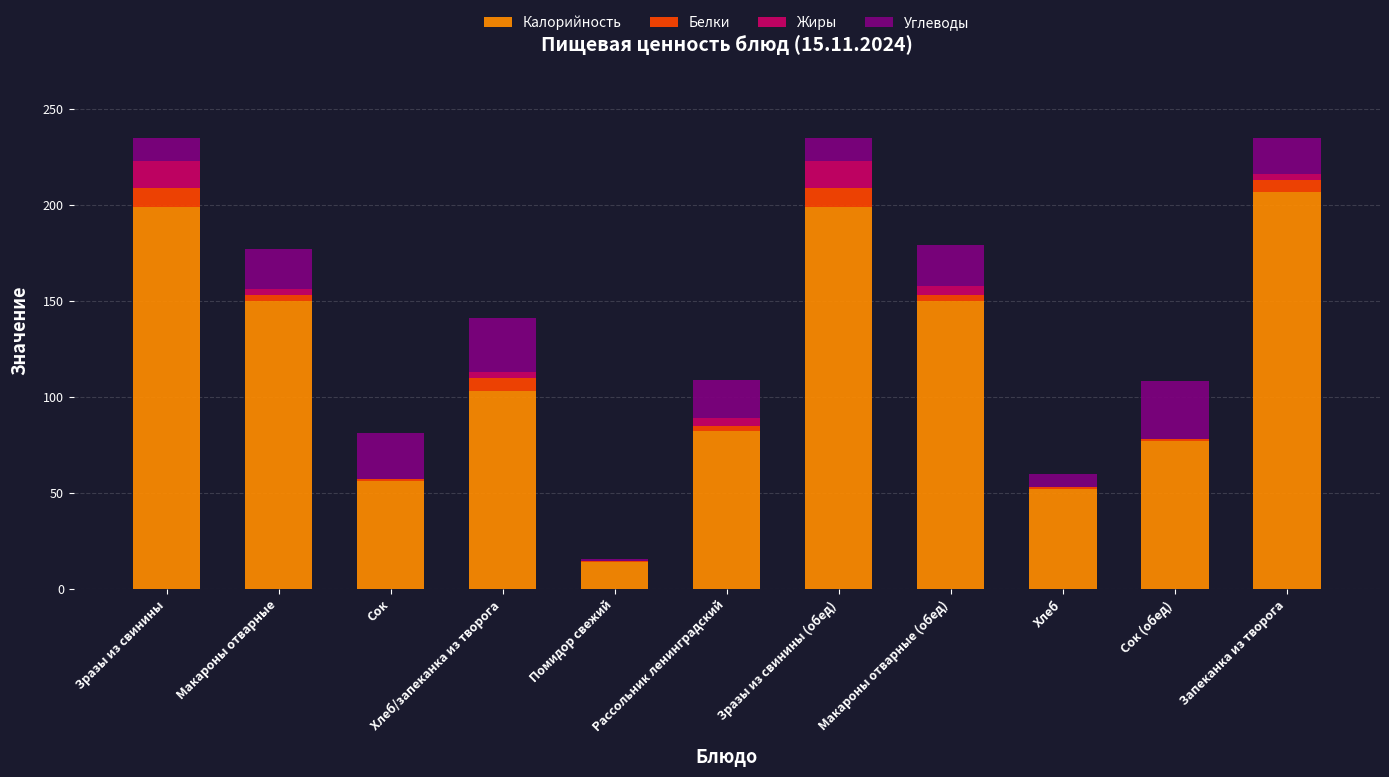

What is the total value across all series at Зразы из свинины (обед)?

235.0